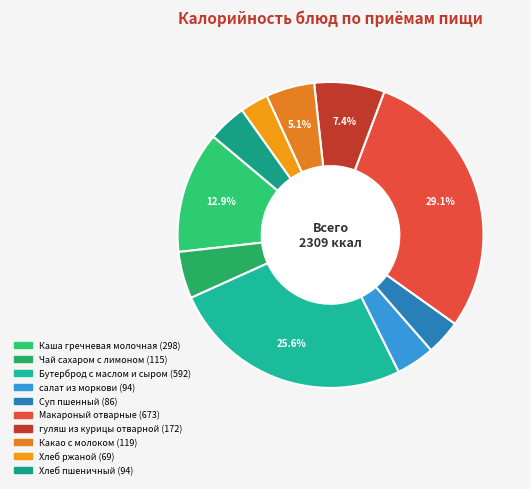

Rank the categories by value from lowest to highest.

Хлеб ржаной, Суп пшенный, Хлеб пшеничный, салат из моркови, Чай сахаром с лимоном, Какао с молоком, гуляш из курицы отварной, Каша гречневая молочная, Бутерброд с маслом и сыром, Макароный отварные